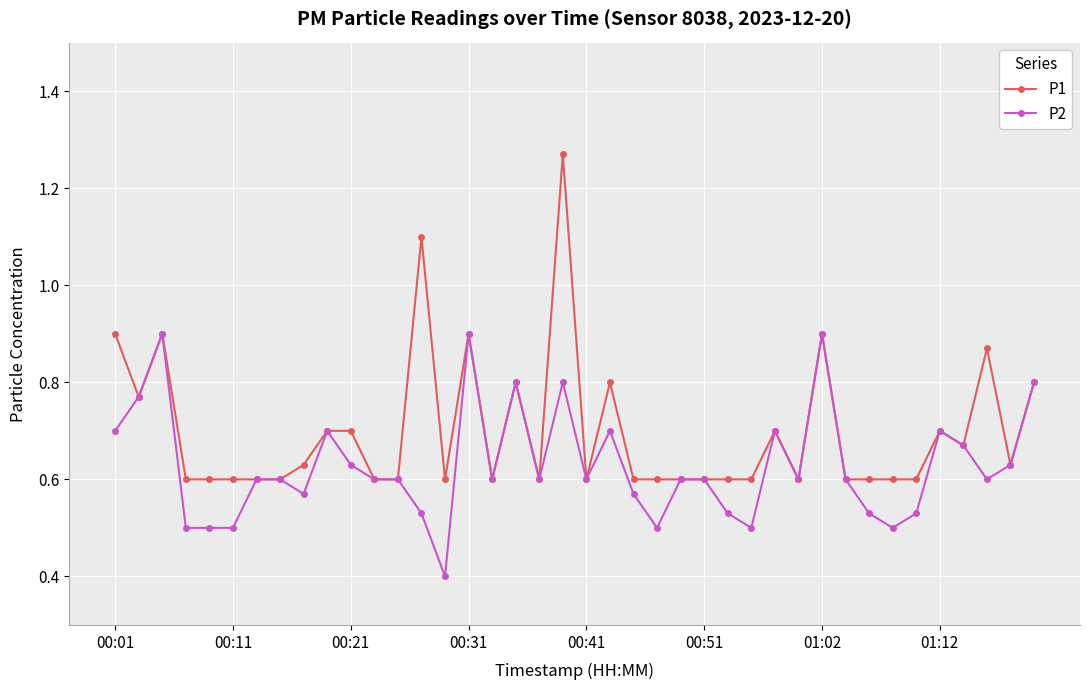

Rank the series by their average value, from lowest to highest.

P2, P1